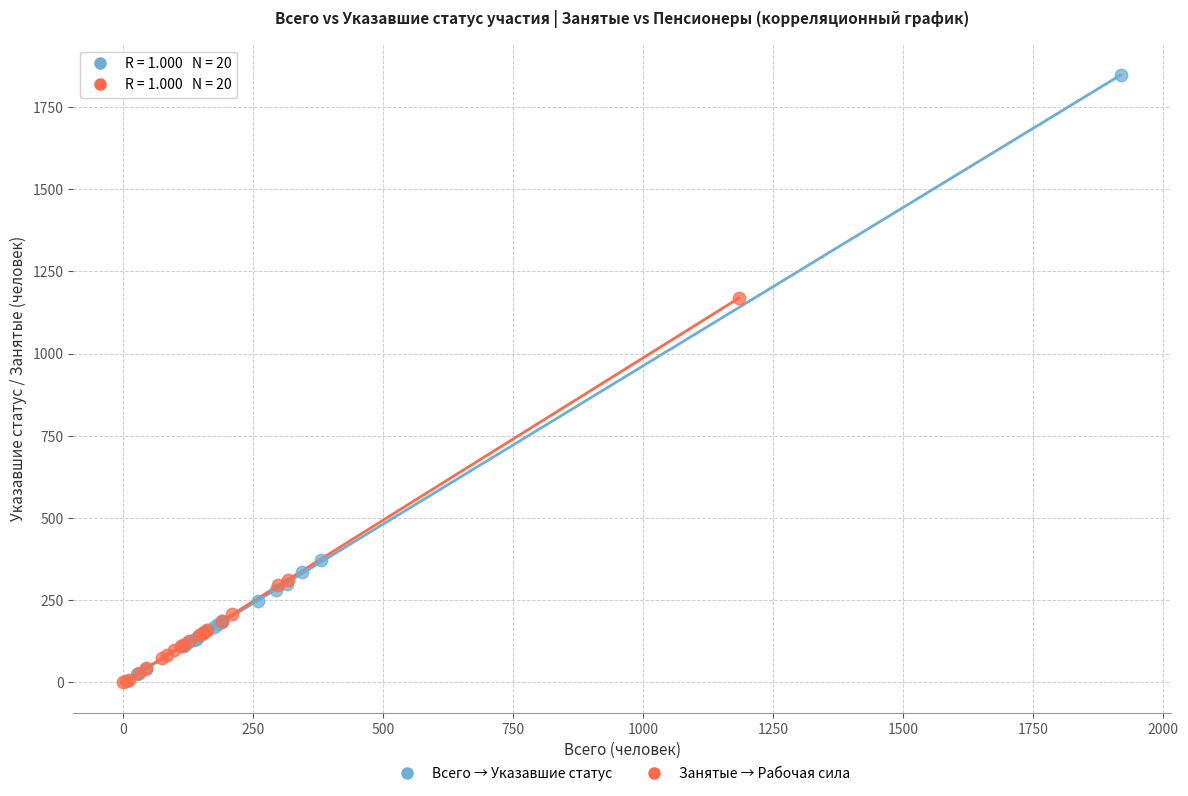

Which series has the largest Y range (max minus min)?

Всего → Указавшие статус